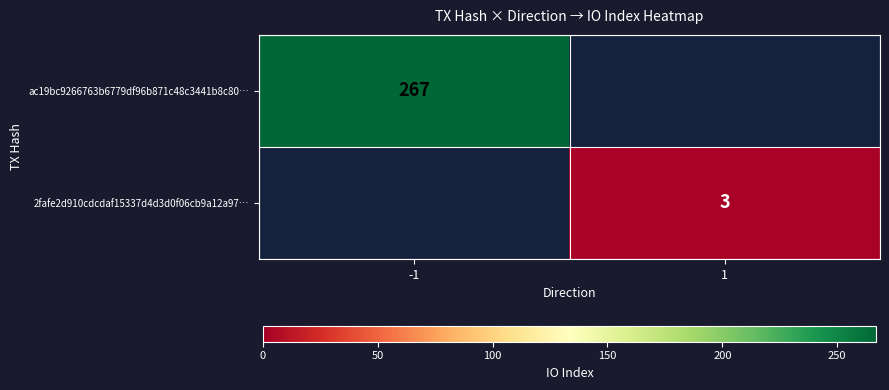

True or false: 2fafe2d910cdcdaf15337d4d3d0f06cb9a12a97… has a value of 3 at 1.

True